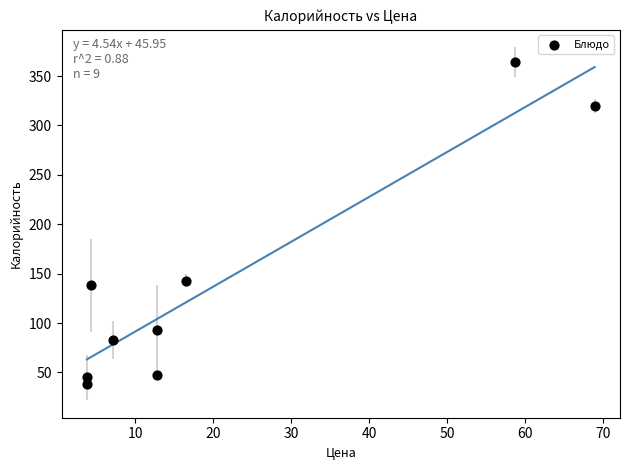

What is the range of Y values (max minus min)?

326.0